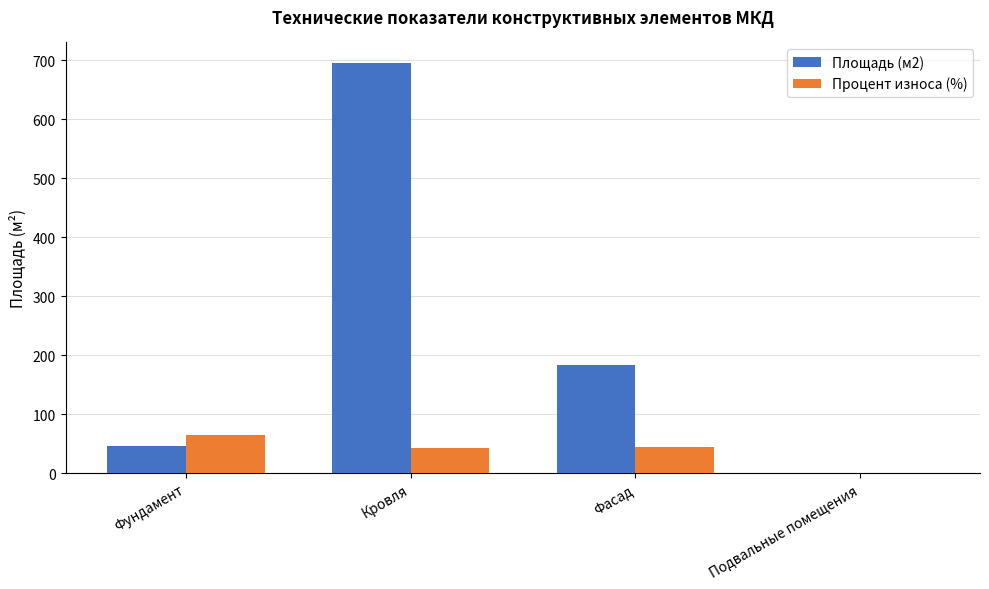

The Площадь (м2) series shows 280.6 at Подвальные помещения. True or false?

False